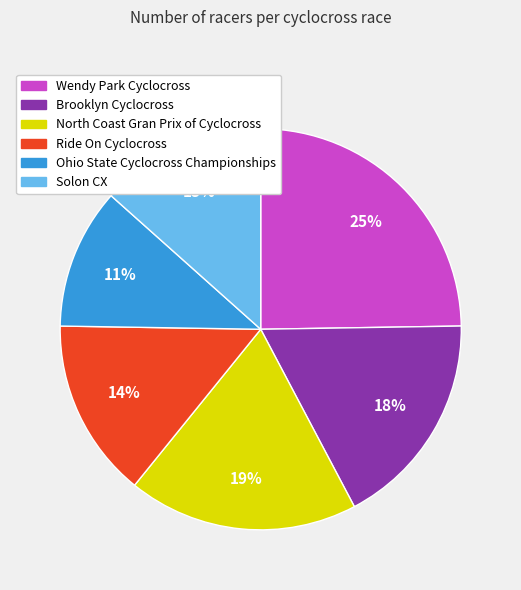

What is the ratio of the value at Solon CX to the value at Wendy Park Cyclocross?

0.5